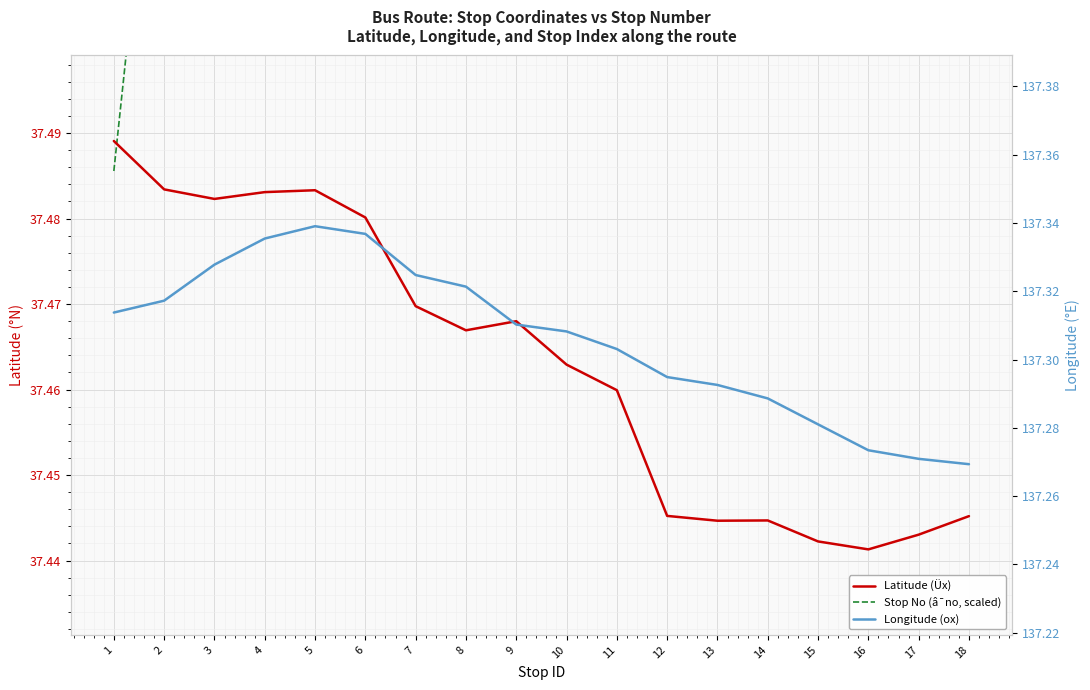

Reading left to right, transcribe all the data shown in this chart.

Latitude (Üx): 37.5	37.5	37.5	37.5	37.5	37.5	37.5	37.5	37.5	37.5	37.5	37.4	37.4	37.4	37.4	37.4	37.4	37.4
Stop No (â¯no, scaled): 37.5	37.5	37.6	37.7	37.7	37.8	37.8	37.9	37.9	38.0	38.0	38.1	38.2	38.2	38.3	38.3	38.4	38.4
Longitude (ox): 137.3	137.3	137.3	137.3	137.3	137.3	137.3	137.3	137.3	137.3	137.3	137.3	137.3	137.3	137.3	137.3	137.3	137.3